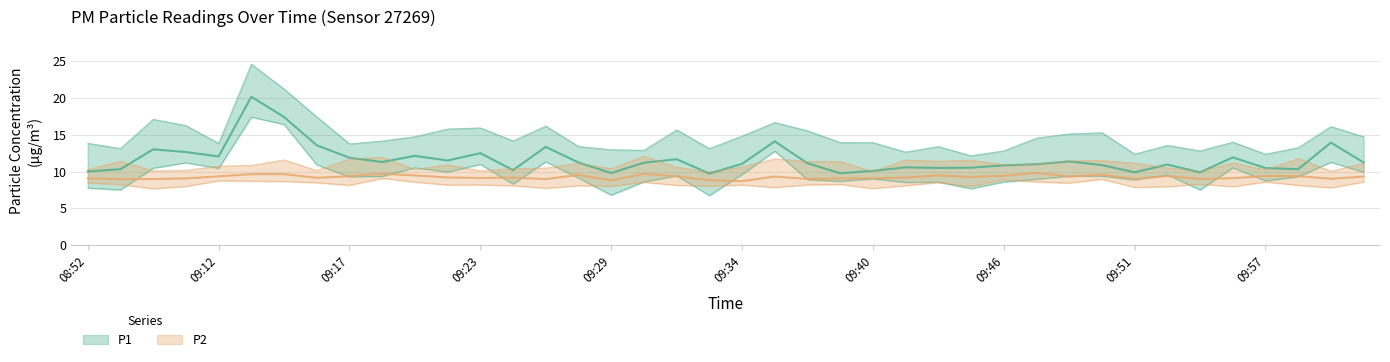

What is the lowest value of the P2 series?

8.7